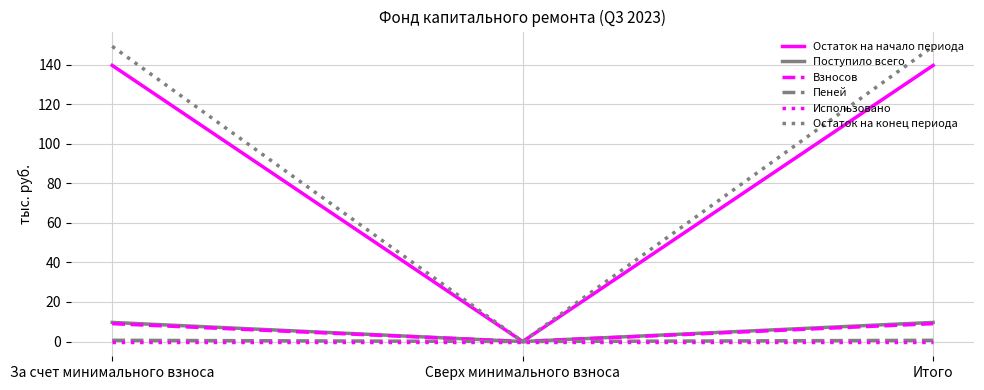

Between За счет минимального взноса and Сверх минимального взноса, which series saw the biggest shift?

Остаток на конец периода